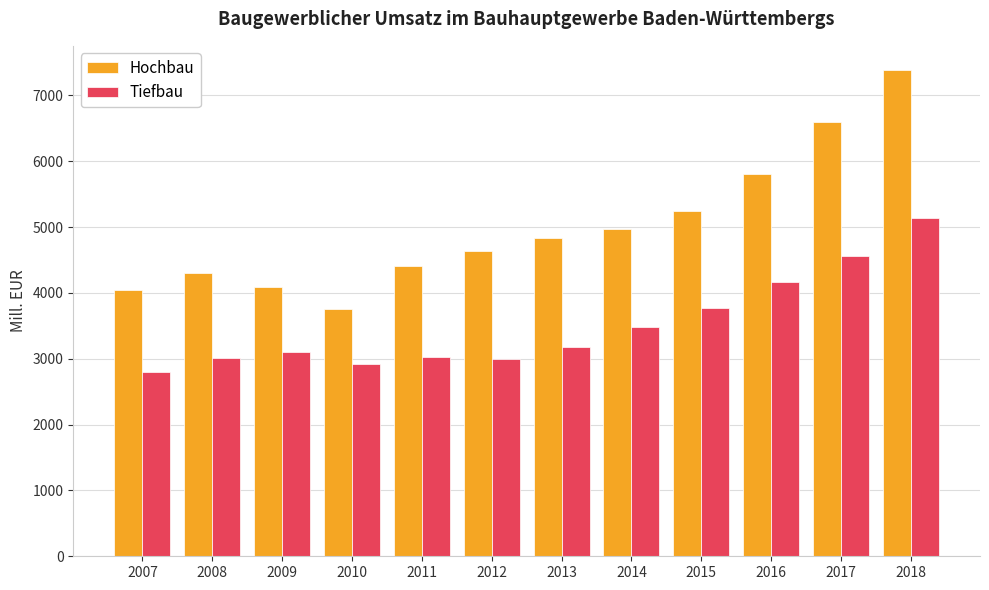

Read the Hochbau value at 2013, to the nearest 100.

4800